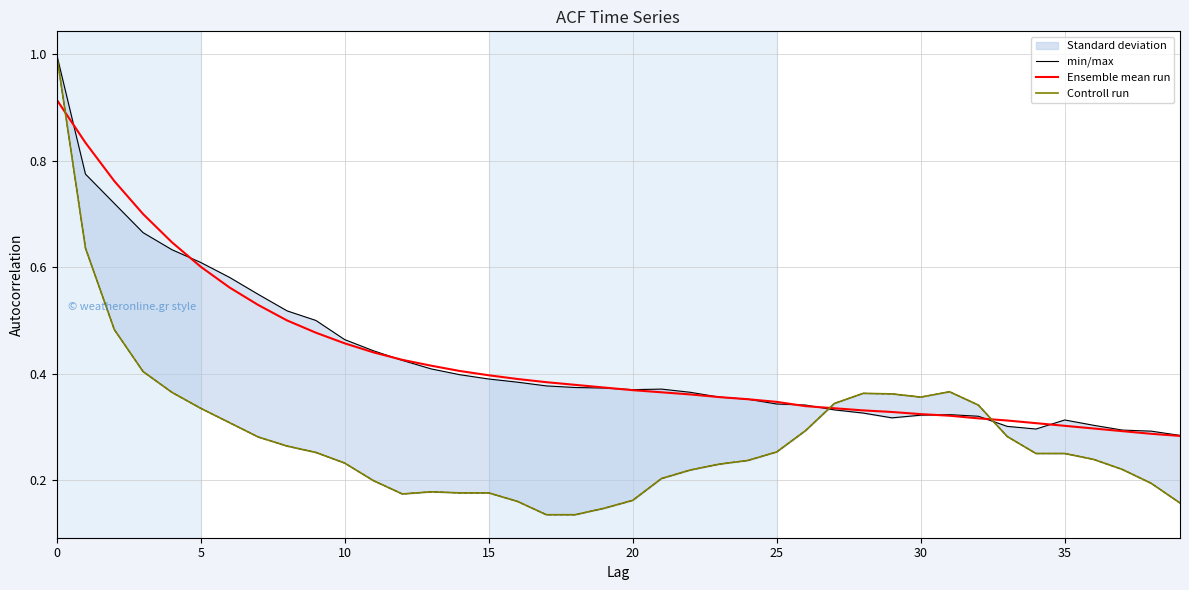

List the series in order of their peak value, lowest first.

Ensemble mean run, min/max, Controll run